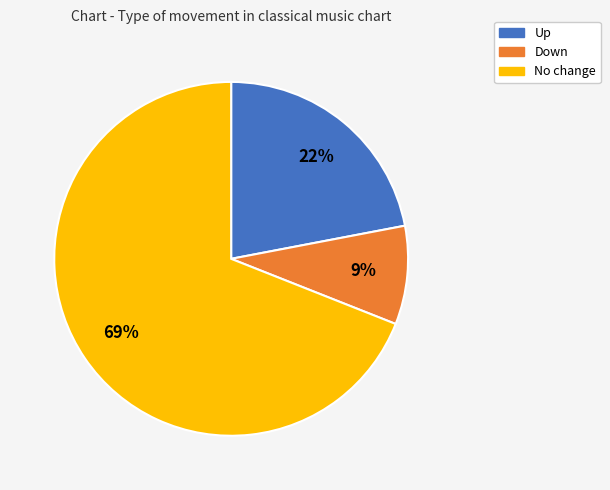

How many segments does this pie chart have?

3